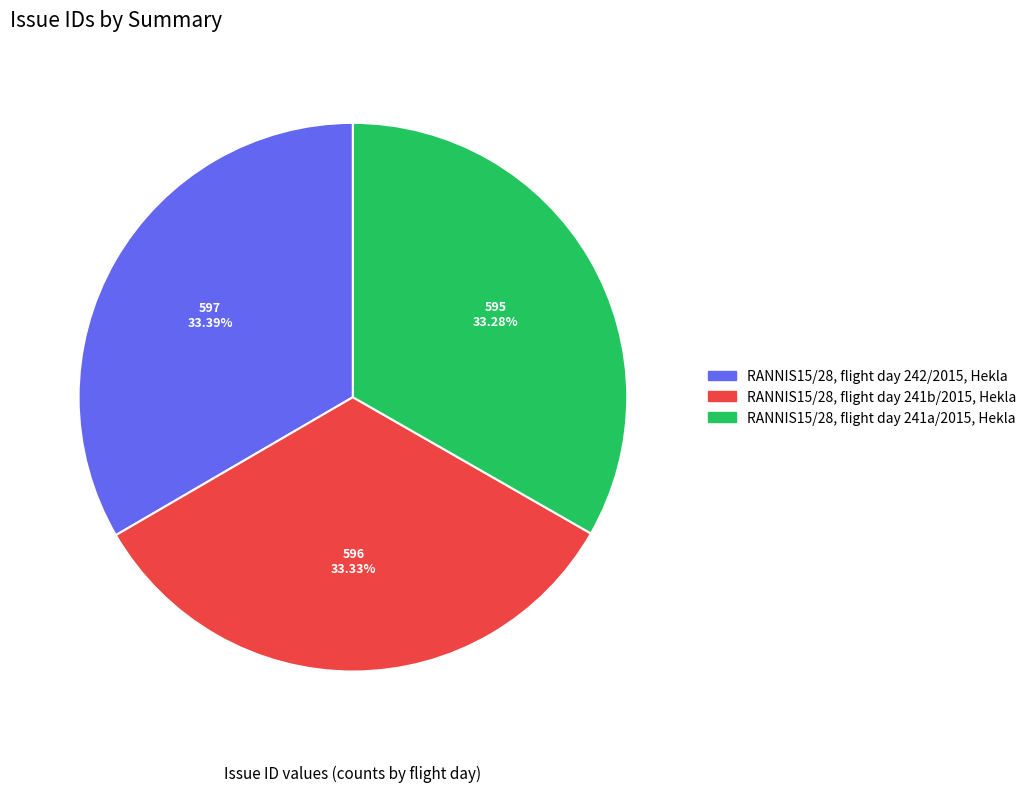

To the nearest percent, what portion does RANNIS15/28, flight day 241b/2015, Hekla represent?

33%